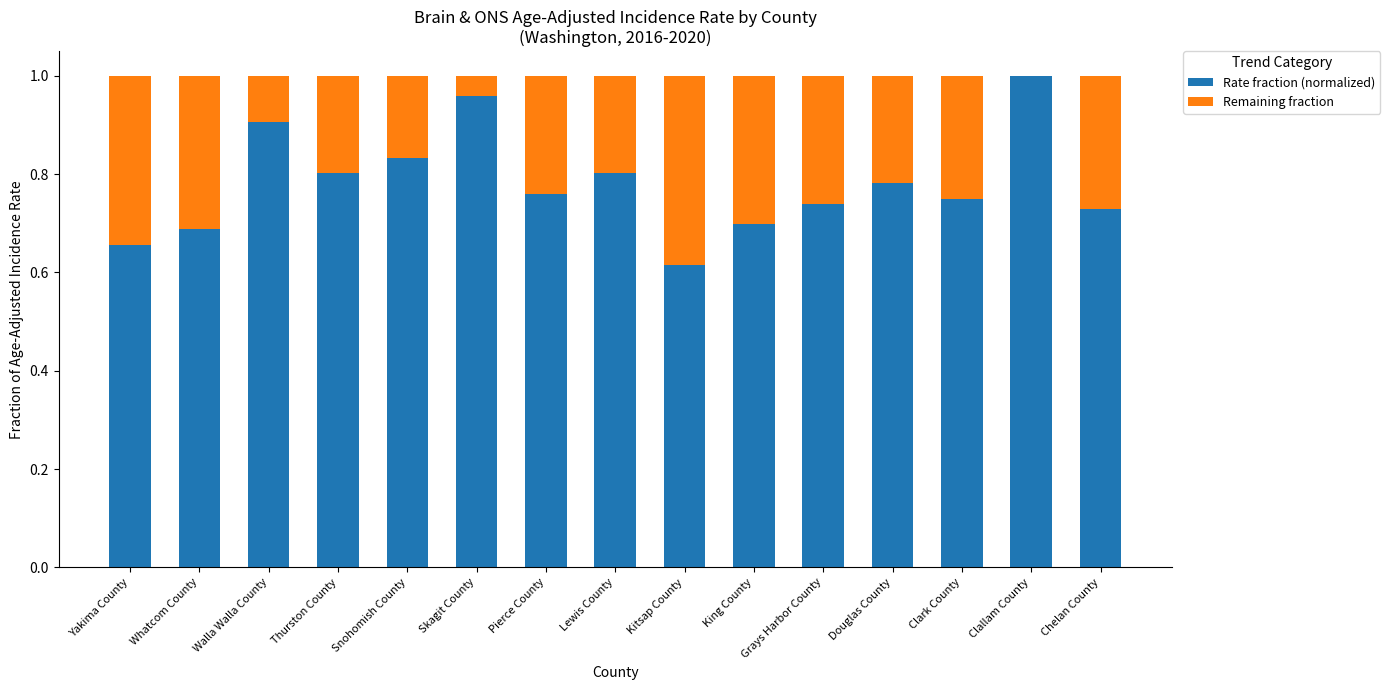

How many Rate fraction (normalized) values are between 0 and 1?

15